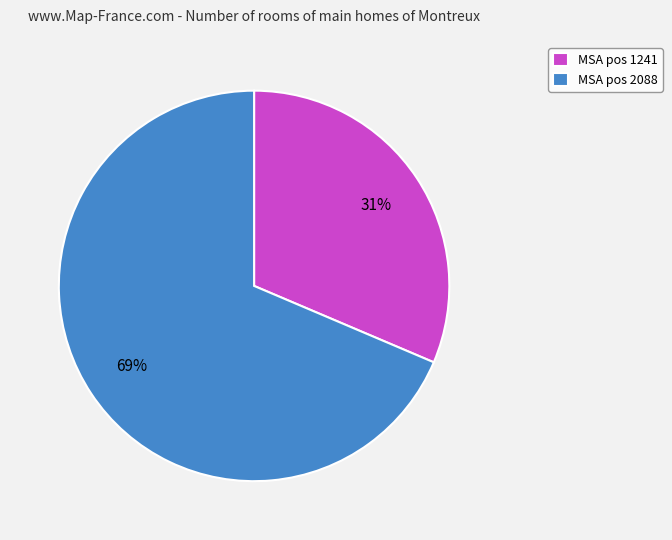

How many slices are in this pie chart?

2